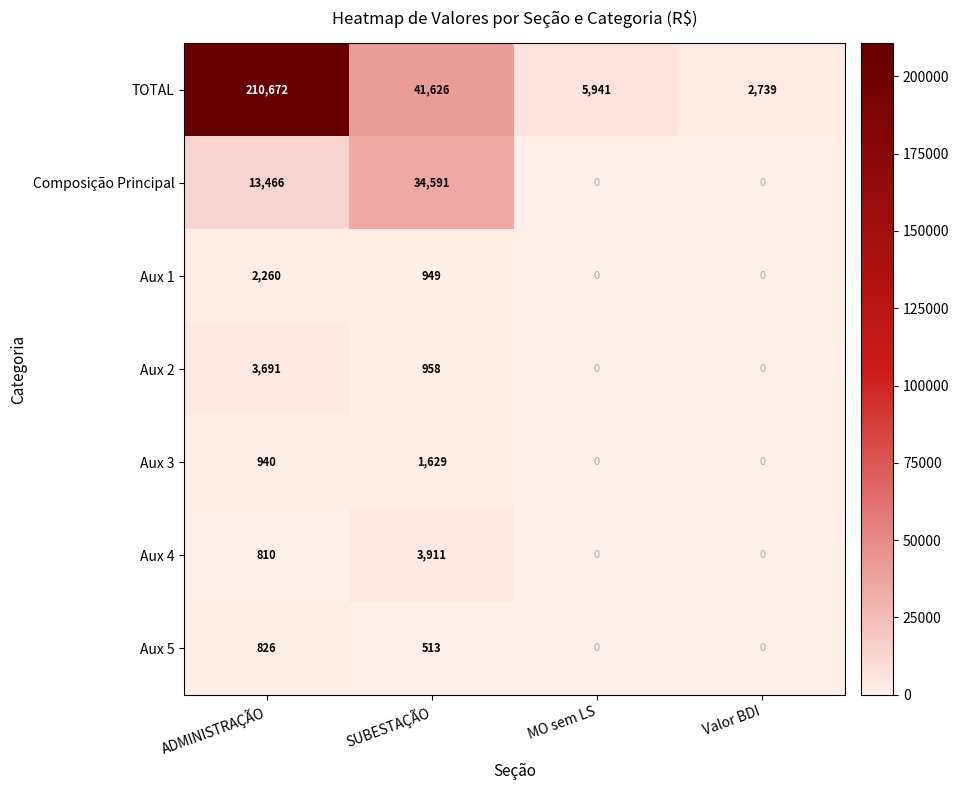

Reading right to left, extract all data points from this chart.

TOTAL: Valor BDI=2739	MO sem LS=5941	SUBESTAÇÃO=41626	ADMINISTRAÇÃO=210672
Composição Principal: Valor BDI=0	MO sem LS=0	SUBESTAÇÃO=34591	ADMINISTRAÇÃO=13466
Aux 1: Valor BDI=0	MO sem LS=0	SUBESTAÇÃO=949	ADMINISTRAÇÃO=2260
Aux 2: Valor BDI=0	MO sem LS=0	SUBESTAÇÃO=958	ADMINISTRAÇÃO=3691
Aux 3: Valor BDI=0	MO sem LS=0	SUBESTAÇÃO=1629	ADMINISTRAÇÃO=940
Aux 4: Valor BDI=0	MO sem LS=0	SUBESTAÇÃO=3911	ADMINISTRAÇÃO=810
Aux 5: Valor BDI=0	MO sem LS=0	SUBESTAÇÃO=513	ADMINISTRAÇÃO=826